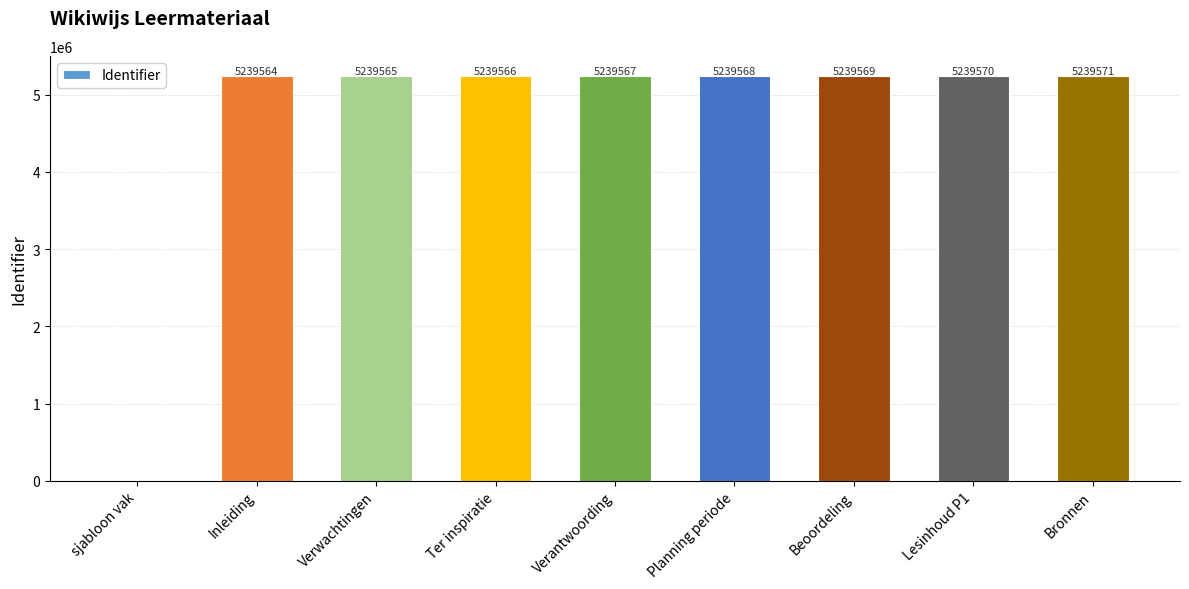

What is the sum of the values at Planning periode and Inleiding?

10479132